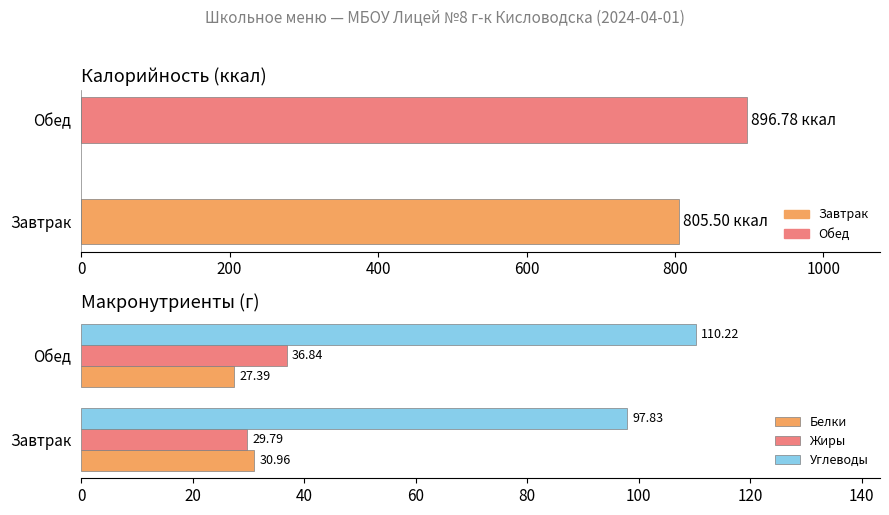

Which series has the largest range (max minus min)?

Углеводы